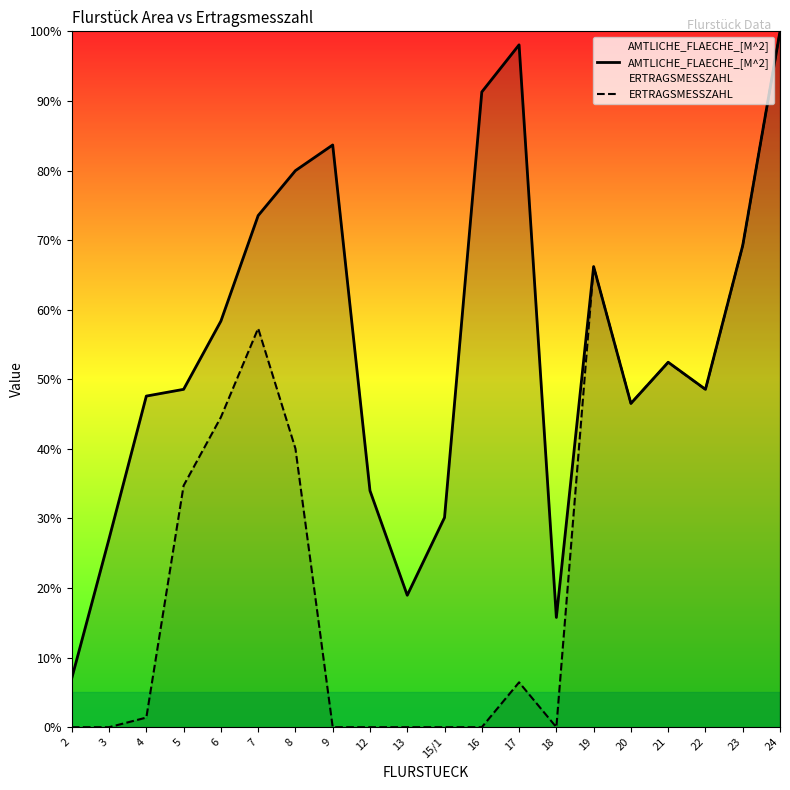

True or false: AMTLICHE_FLAECHE_[M^2] has more than 1 interior local peaks.

True